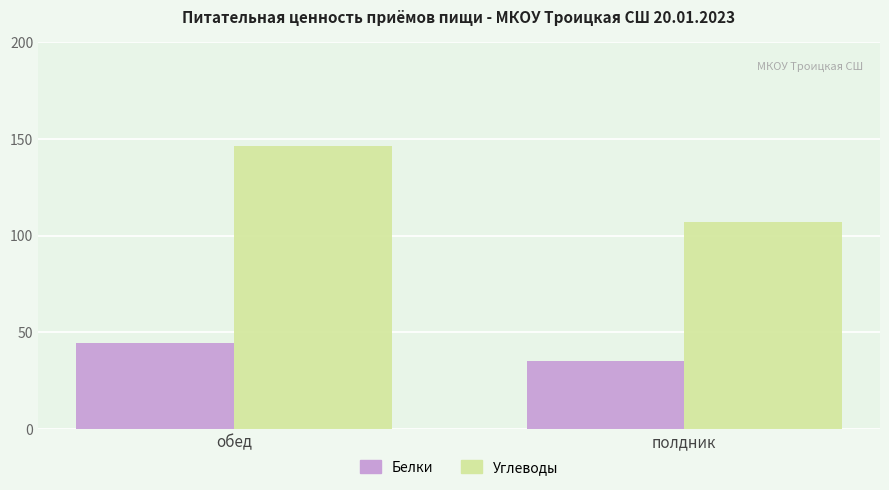

What is the lowest value of the Белки series?

35.3